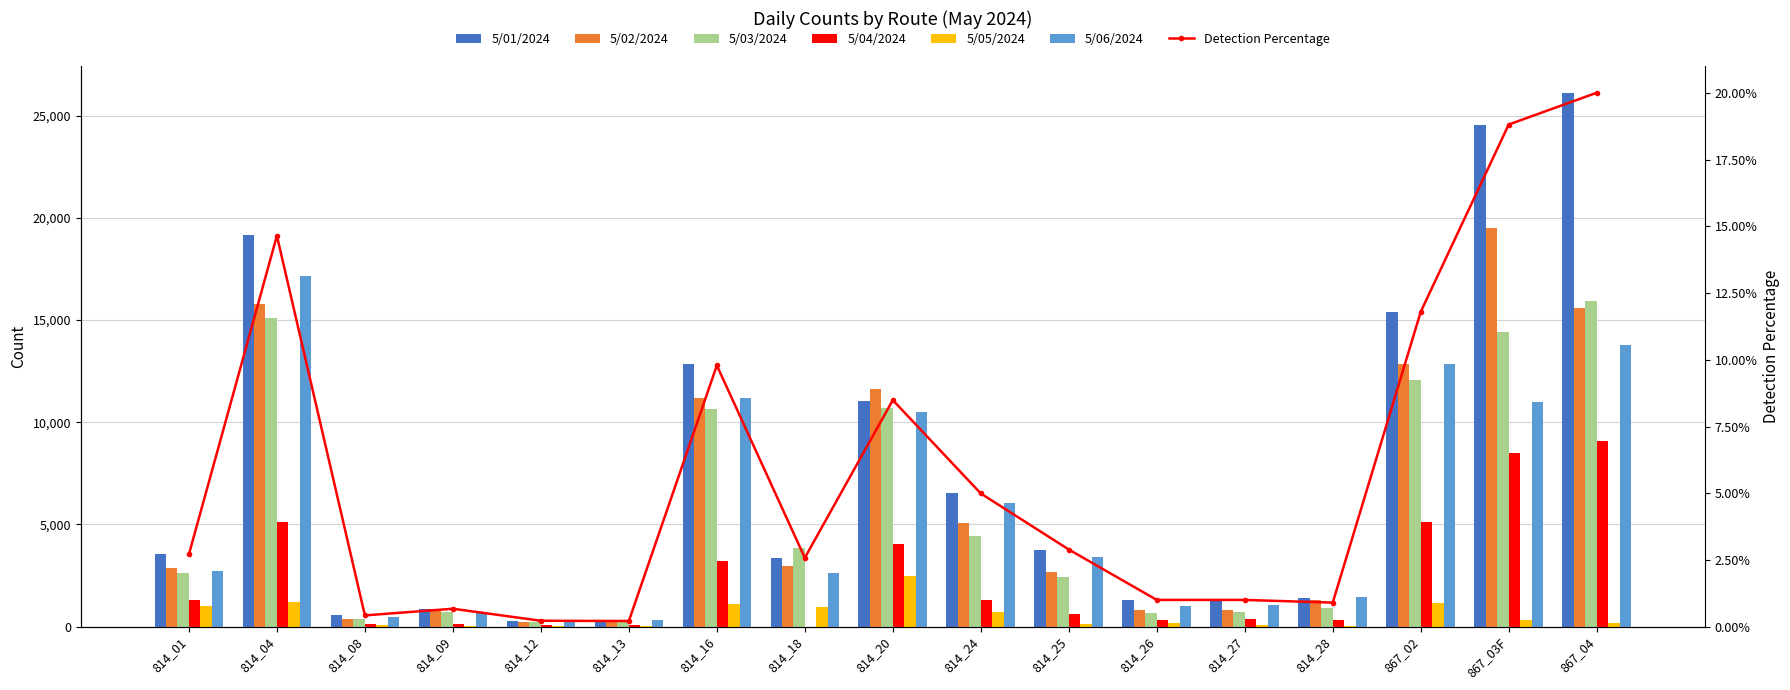

How many bars are there in each group?

6